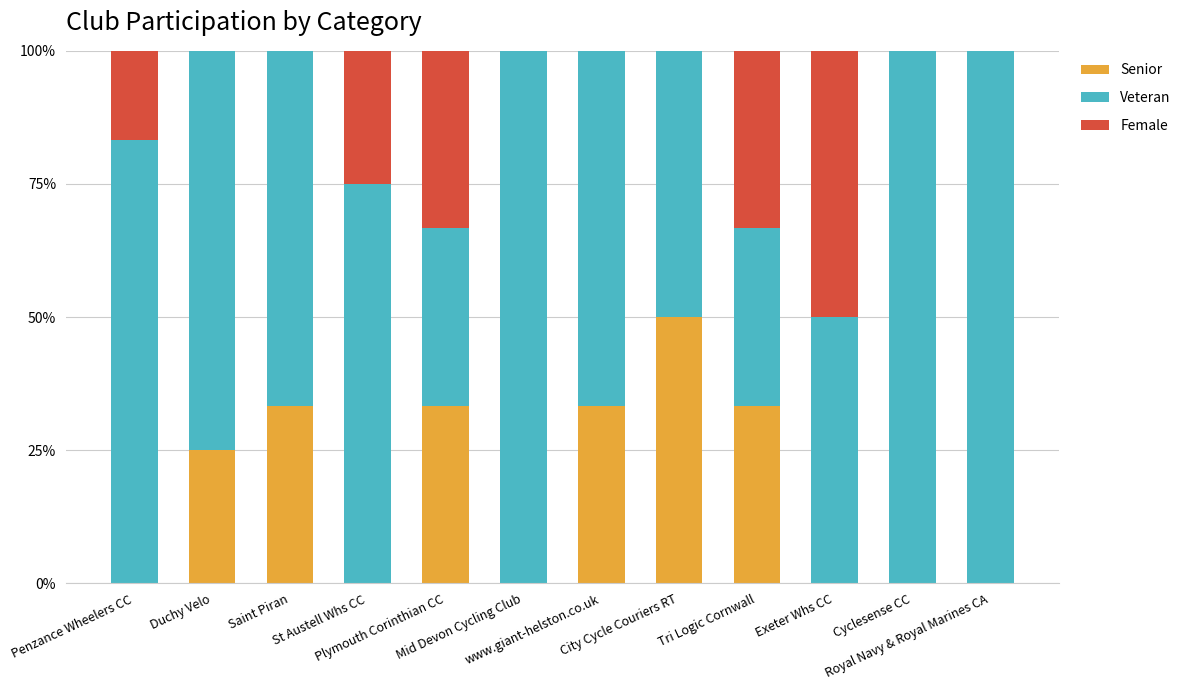

The value of Senior at St Austell Whs CC is 0.0. True or false?

True